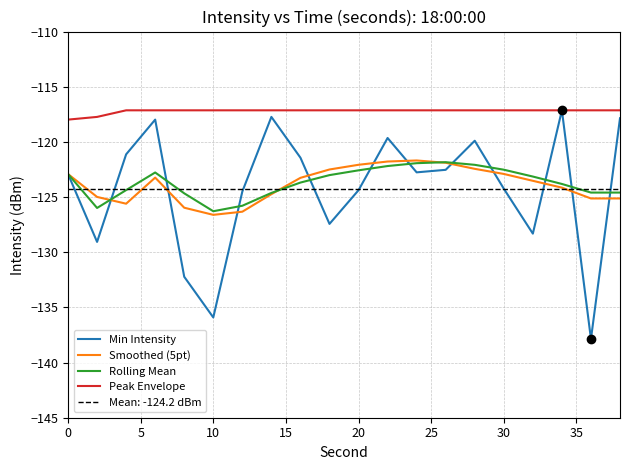

True or false: Rolling Mean and Peak Envelope intersect in this chart.

False